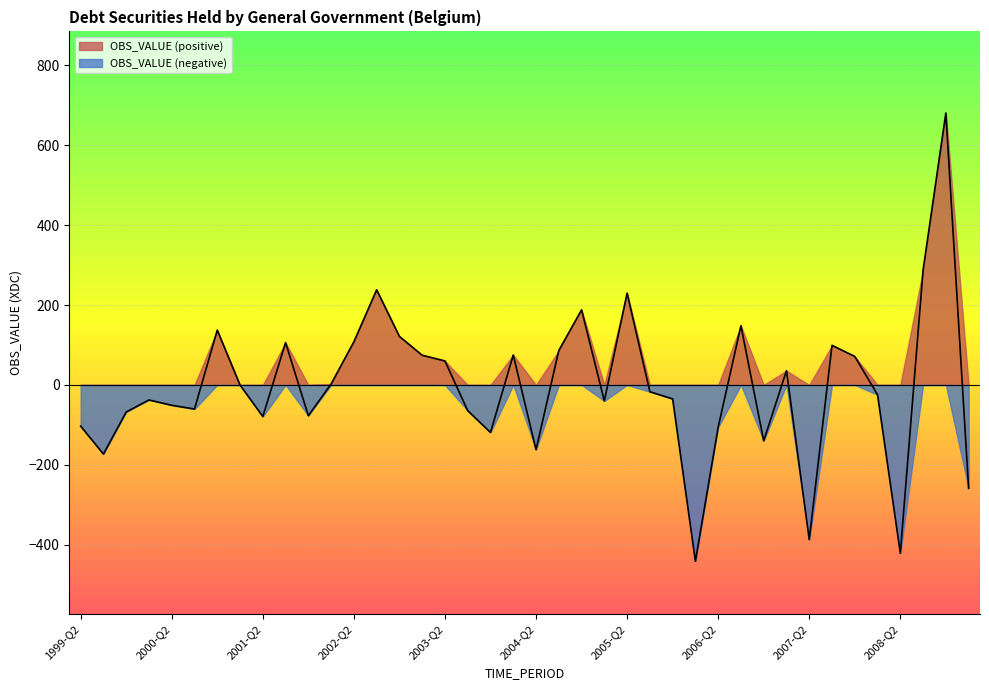

What is the average value?

-2.9